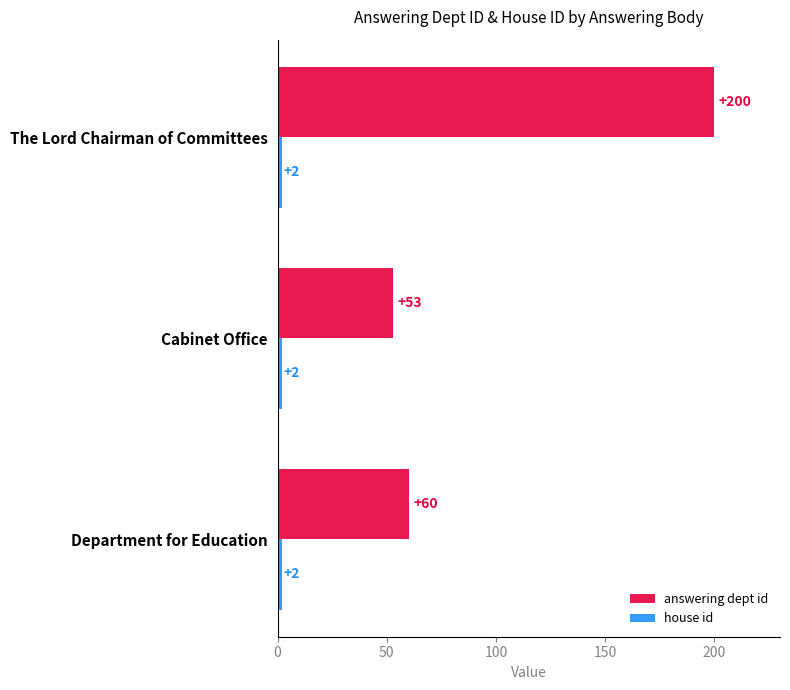

Which series has the largest range (max minus min)?

answering dept id